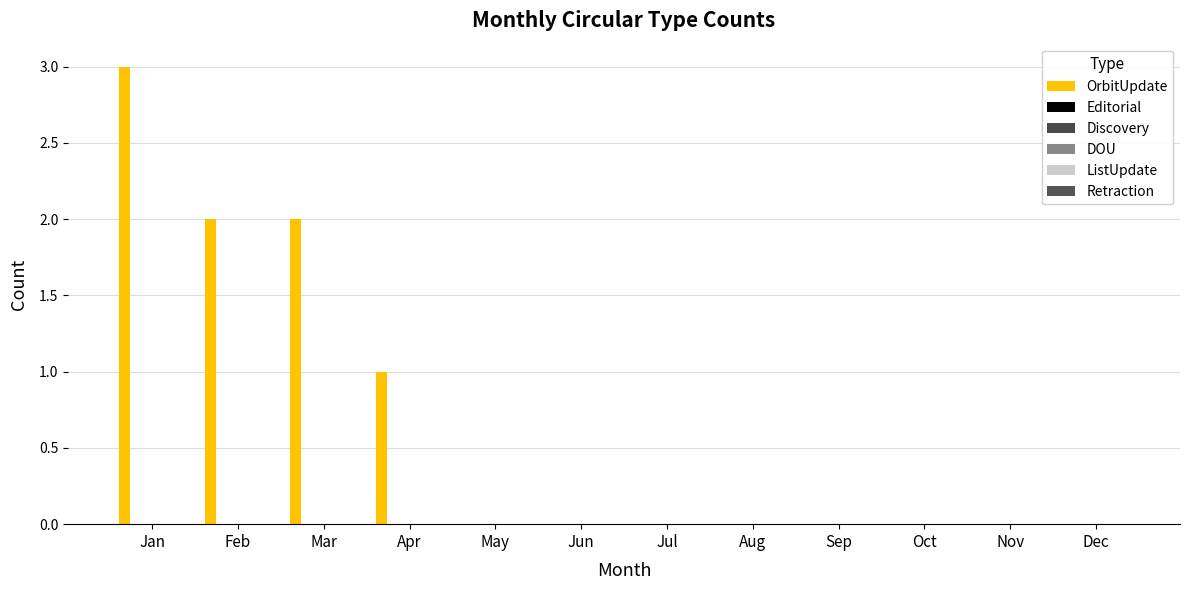

Reading right to left, what are all the values shown in this chart?

OrbitUpdate: Dec=0	Nov=0	Oct=0	Sep=0	Aug=0	Jul=0	Jun=0	May=0	Apr=1	Mar=2	Feb=2	Jan=3
Editorial: Dec=0	Nov=0	Oct=0	Sep=0	Aug=0	Jul=0	Jun=0	May=0	Apr=0	Mar=0	Feb=0	Jan=0
Discovery: Dec=0	Nov=0	Oct=0	Sep=0	Aug=0	Jul=0	Jun=0	May=0	Apr=0	Mar=0	Feb=0	Jan=0
DOU: Dec=0	Nov=0	Oct=0	Sep=0	Aug=0	Jul=0	Jun=0	May=0	Apr=0	Mar=0	Feb=0	Jan=0
ListUpdate: Dec=0	Nov=0	Oct=0	Sep=0	Aug=0	Jul=0	Jun=0	May=0	Apr=0	Mar=0	Feb=0	Jan=0
Retraction: Dec=0	Nov=0	Oct=0	Sep=0	Aug=0	Jul=0	Jun=0	May=0	Apr=0	Mar=0	Feb=0	Jan=0